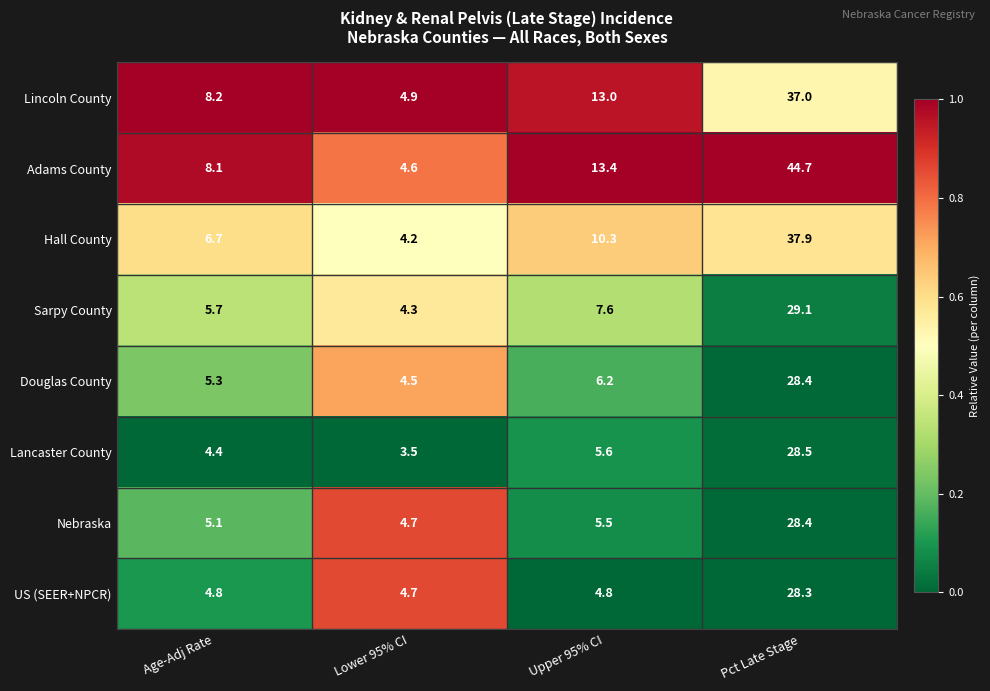

At which category is the sum across all series the highest?

Pct Late Stage